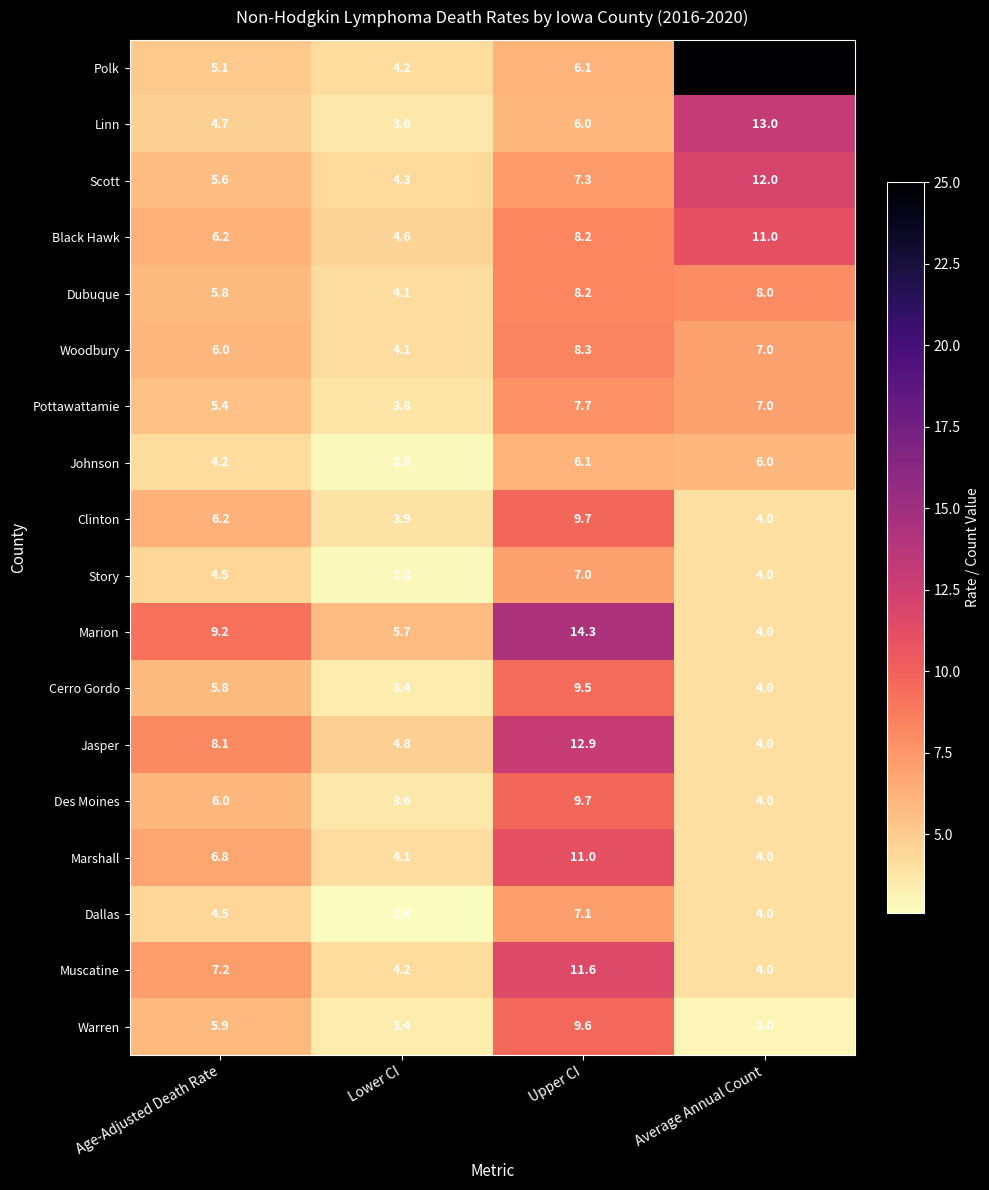

Which series has the widest spread of values?

Polk